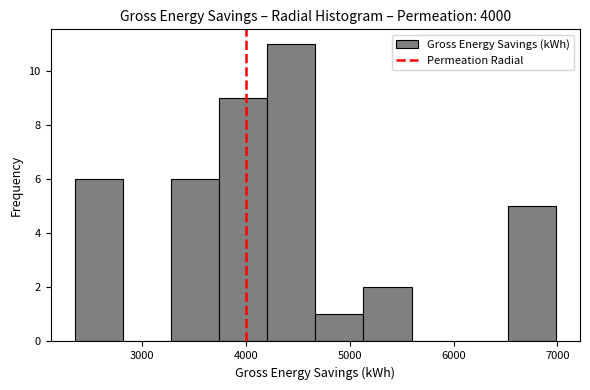

Reading left to right, transcribe this chart: for each bar, give the range it covers on the x-axis and its height. Neither the bar edges nor the heights are printed on the chart, so give them approximately, as read against the axes.

2300 to 2800: 6
2800 to 3300: 0
3300 to 3700: 6
3700 to 4200: 9
4200 to 4700: 11
4700 to 5100: 1
5100 to 5600: 2
5600 to 6100: 0
6100 to 6500: 0
6500 to 7000: 5